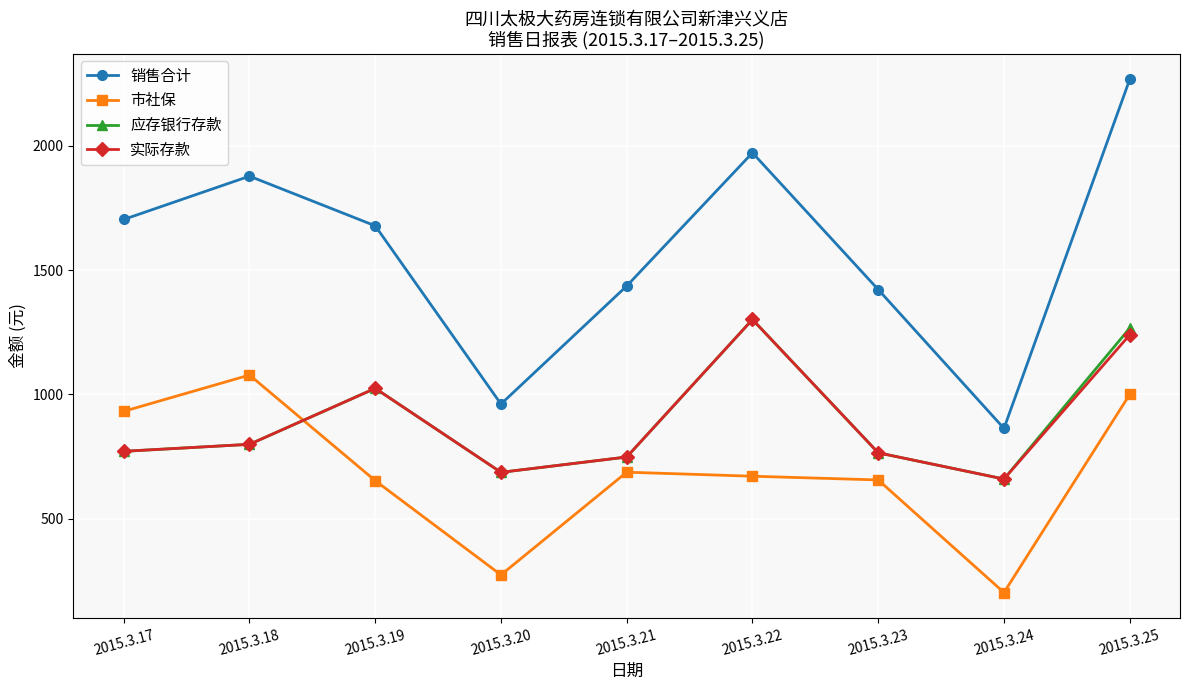

How many values in the 应存银行存款 series exceed 771?

5